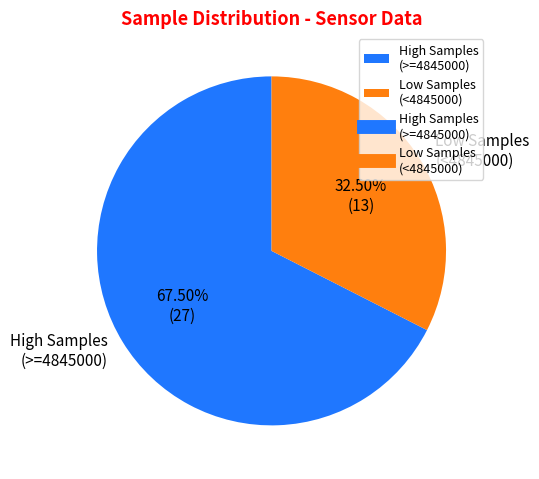

Combined, do Low Samples (<4845000) and High Samples (>=4845000) account for over 50%?

Yes